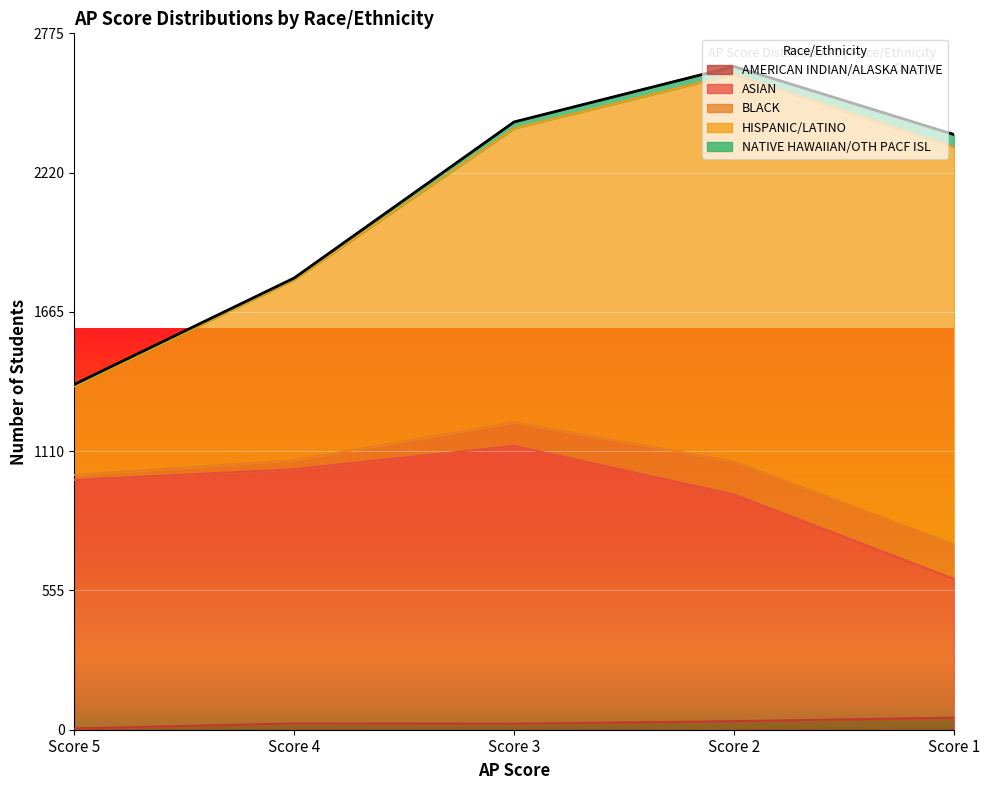

Which has a higher value, Score 2 or Score 5?

Score 2